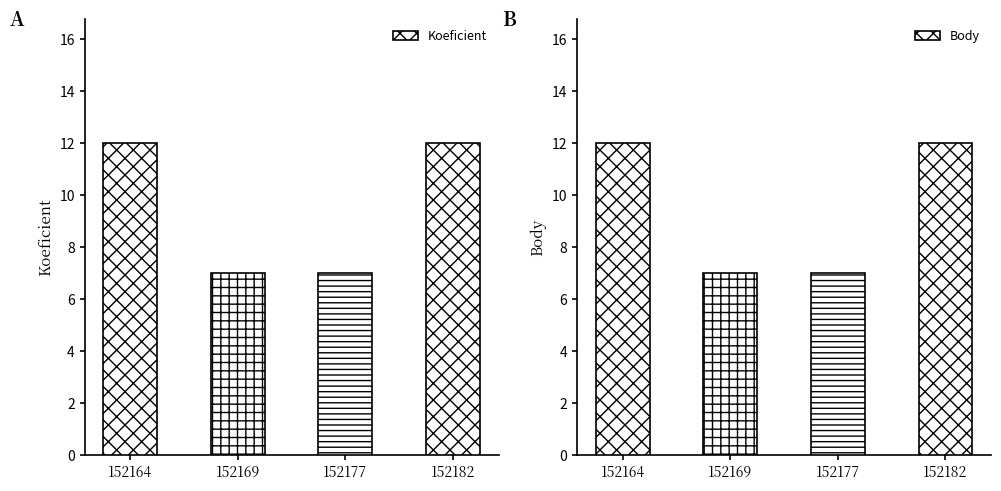

Rank the series by their maximum value, from lowest to highest.

Koeficient, Body